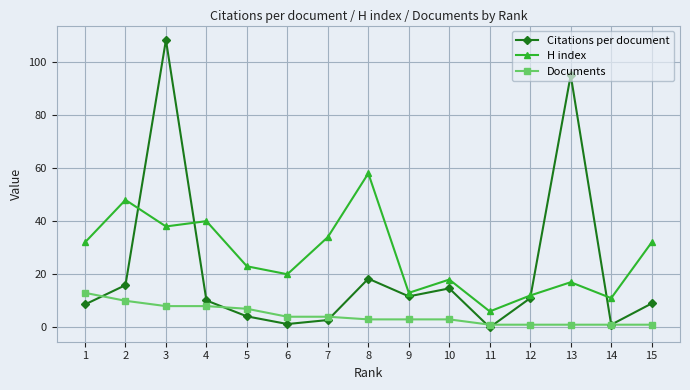

Is this an area chart (filled region under the line)?

No